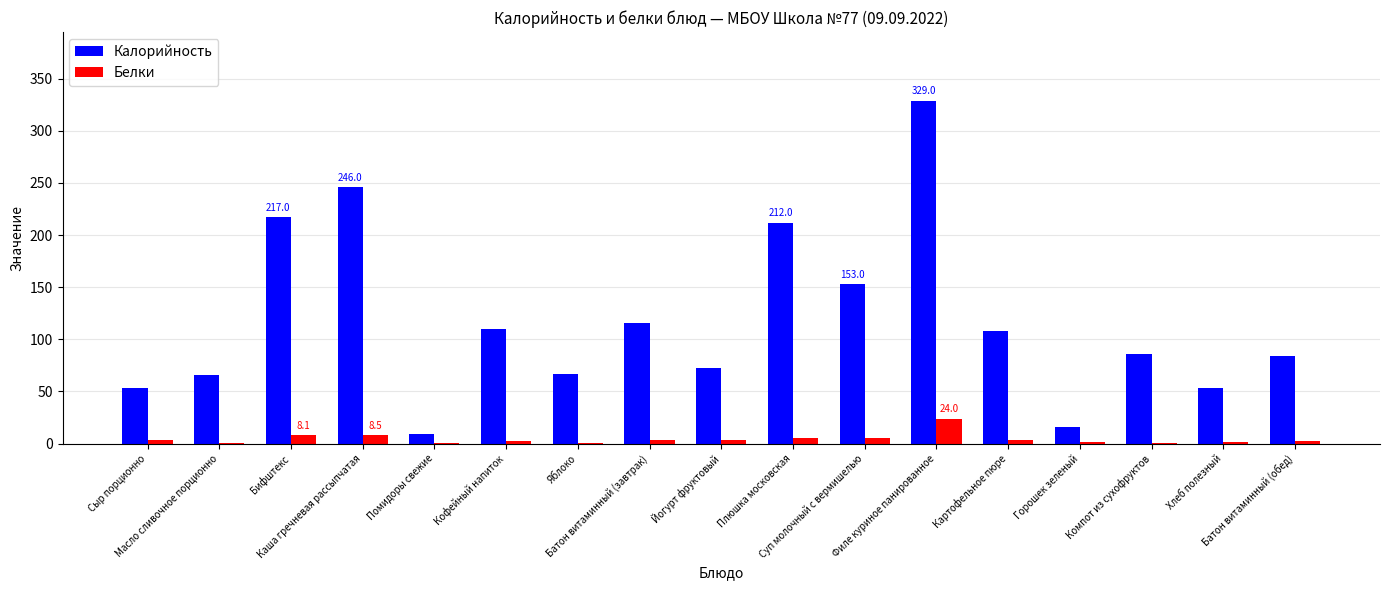

Which label corresponds to the largest value in the chart?

Филе куриное панированное